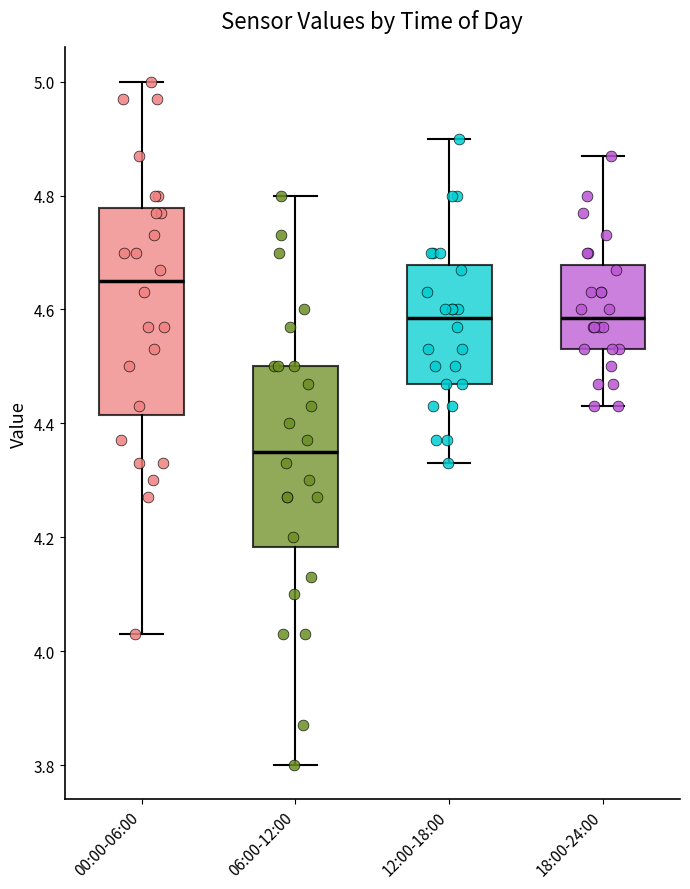

Where does the median line of the box for 18:00-24:00 sit on the y-axis? The values are not printed on the chart, so give them approximately, as read against the axis.

4.58